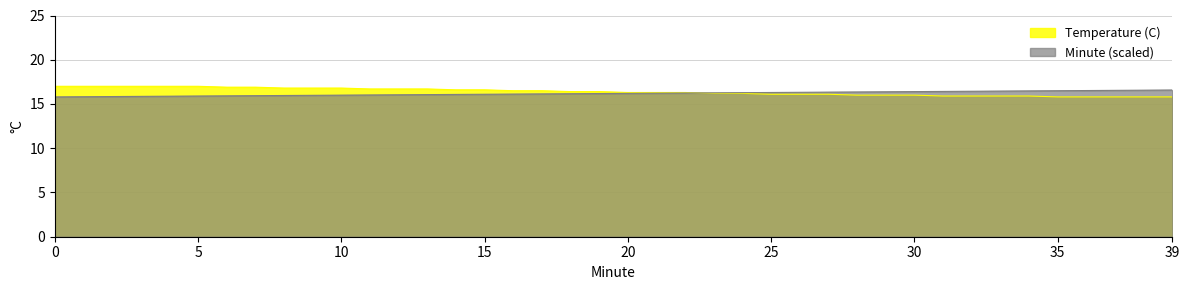

Rank the series by their maximum value, from lowest to highest.

Minute (scaled), Temperature (C)